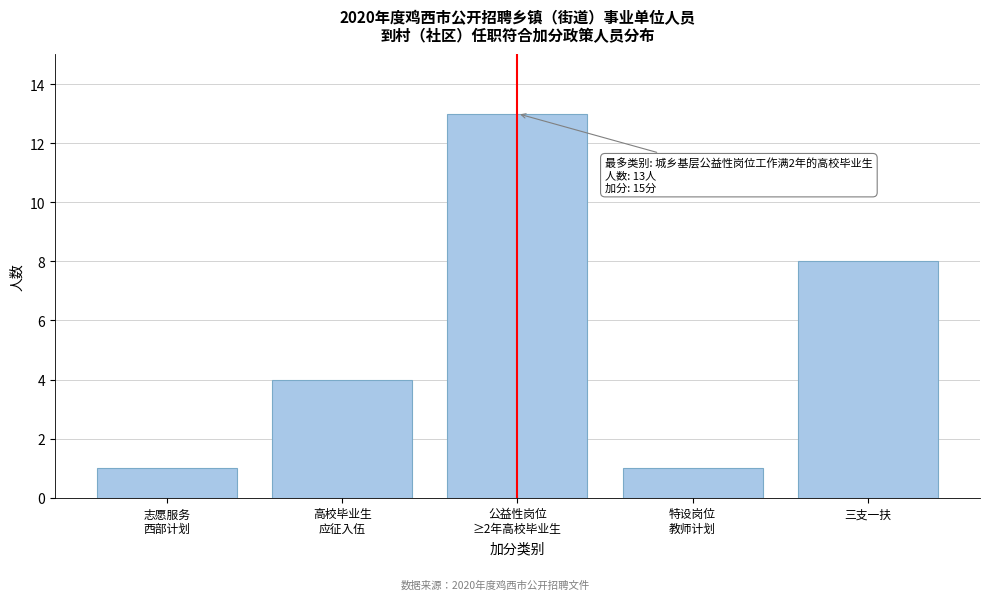

Reading left to right, transcribe all the data shown in this chart.

1	4	13	1	8